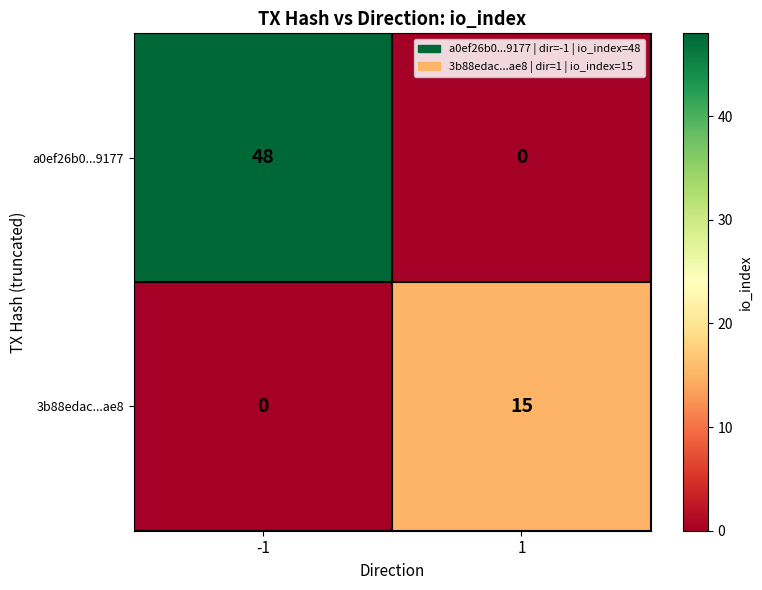

The a0ef26b0...9177 series shows 0 at 1. True or false?

True